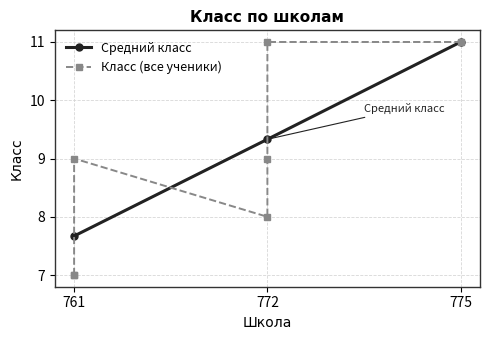

At which category does the chart reach its peak across all series?

772